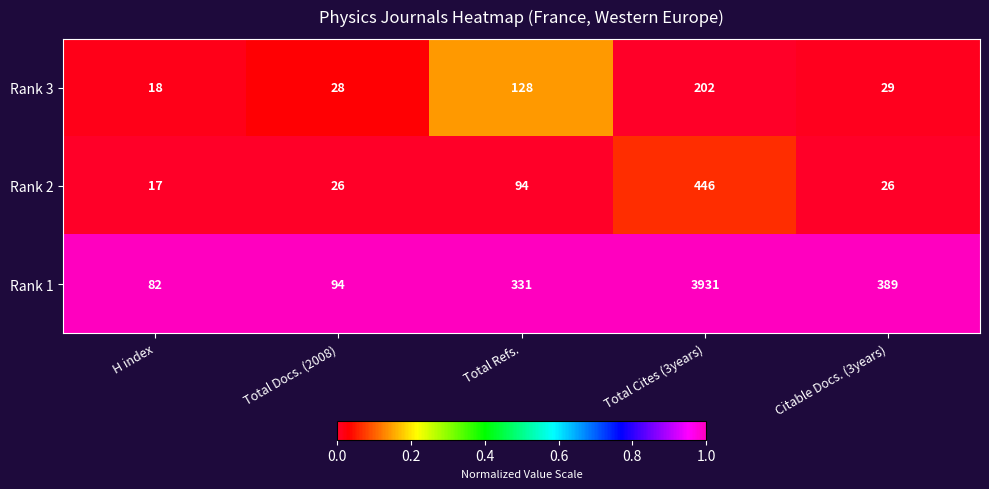

Reading left to right, list all the values displayed in this chart.

Rank 3: 18	28	128	202	29
Rank 2: 17	26	94	446	26
Rank 1: 82	94	331	3931	389